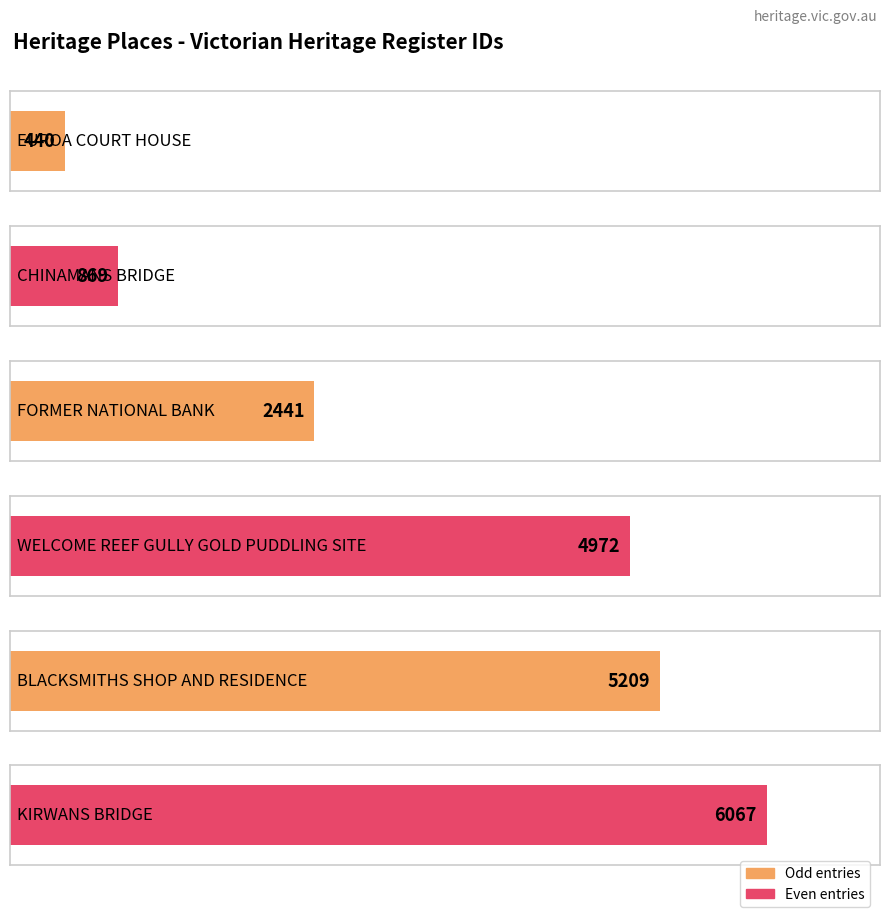

List the labels in order of value, smallest first.

EUROA COURT HOUSE, CHINAMANS BRIDGE, FORMER NATIONAL BANK, WELCOME REEF GULLY
GOLD PUDDLING SITE, BLACKSMITHS SHOP
AND RESIDENCE, KIRWANS BRIDGE